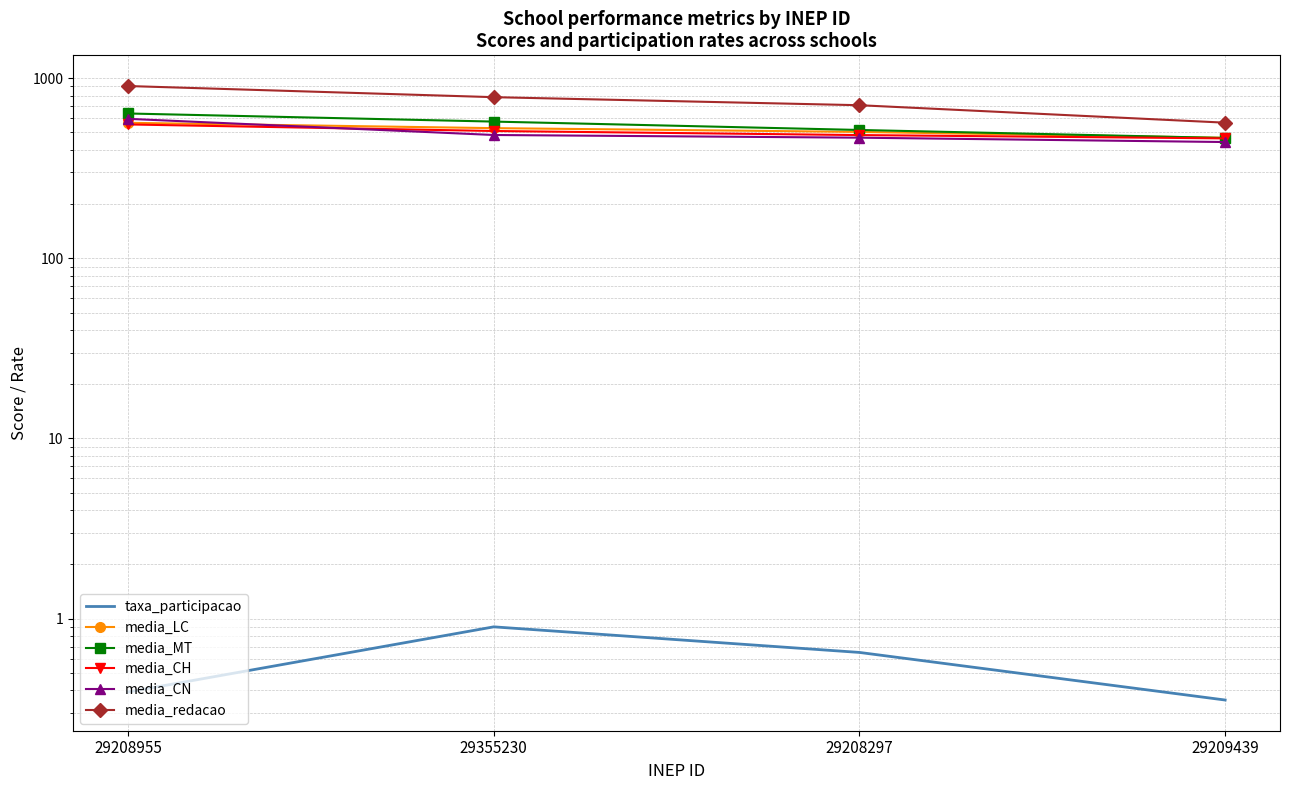

Which label corresponds to the largest value in the chart?

29208955